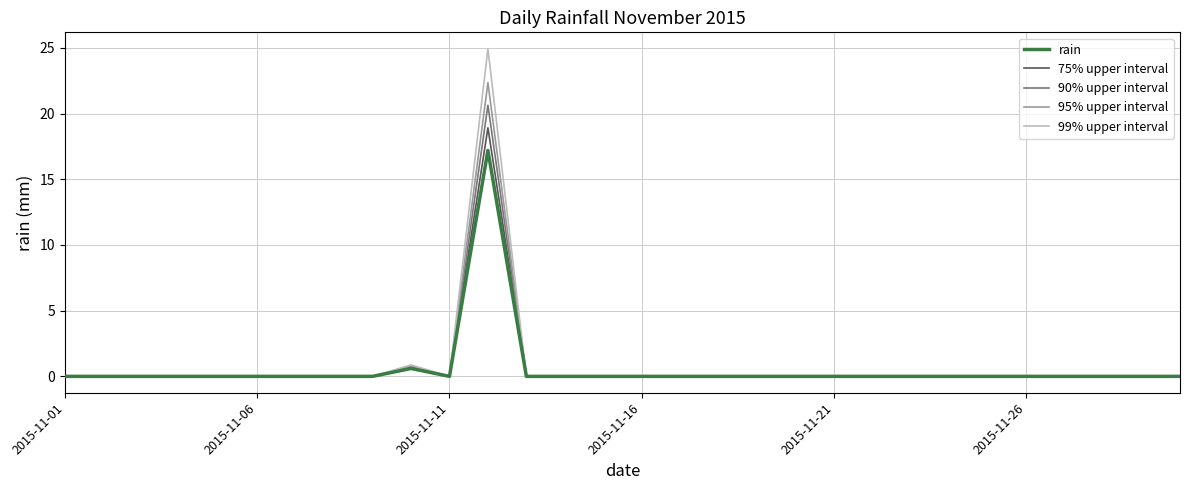

Which series has the largest range (max minus min)?

99% upper interval